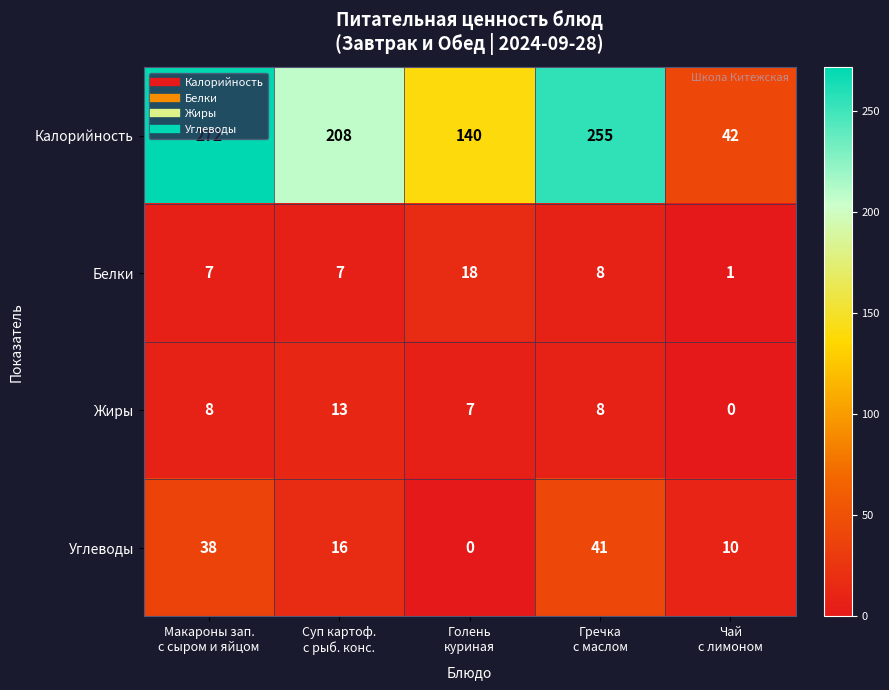

Rank the series by their maximum value, from lowest to highest.

Жиры, Белки, Углеводы, Калорийность